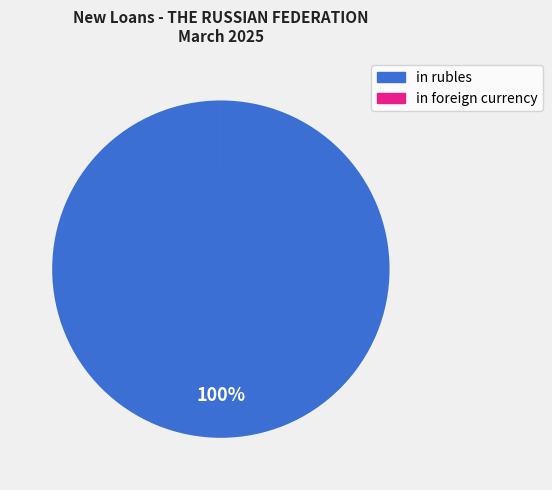

Which category accounts for the majority?

in rubles